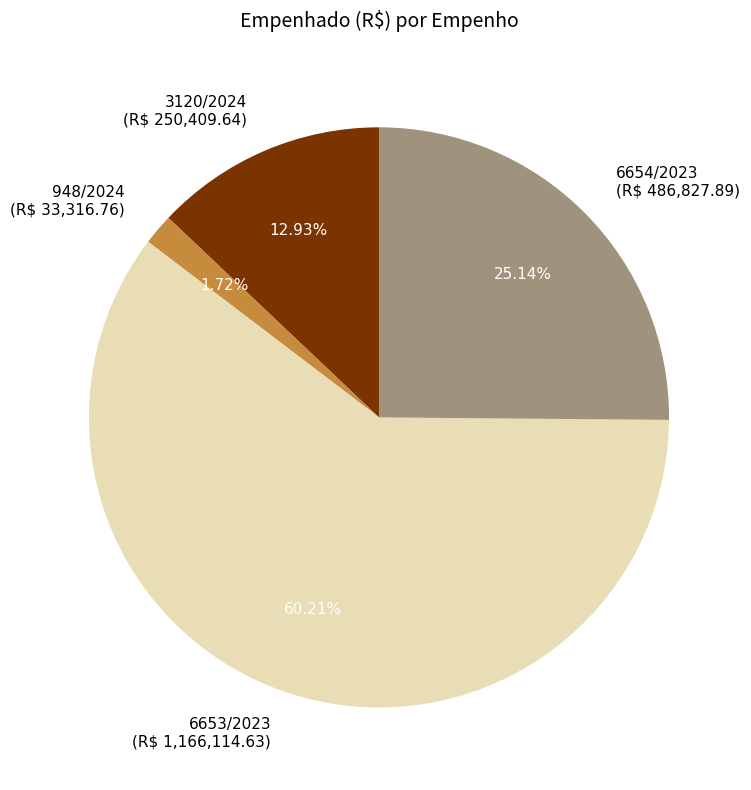

Is 6653/2023 the majority of the pie?

Yes